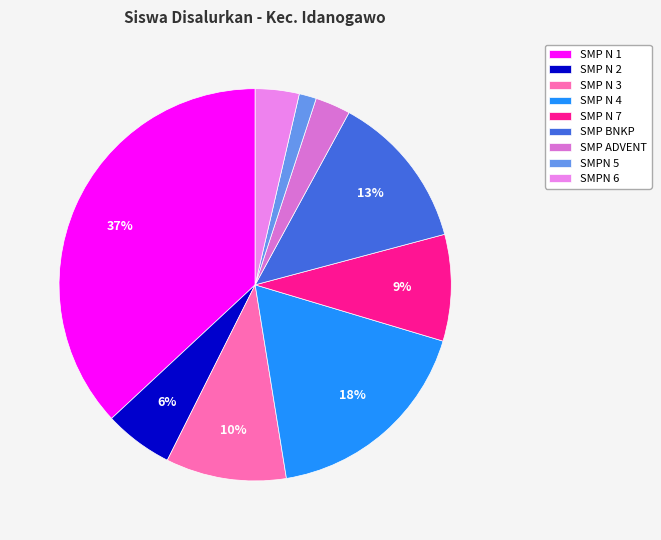

Which category has the smallest portion of the pie?

SMPN 5